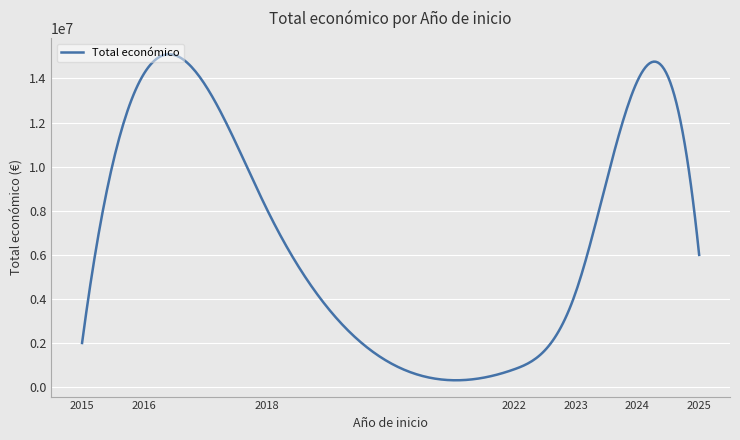

What is the difference between the maximum and minimum values?

14788728.7